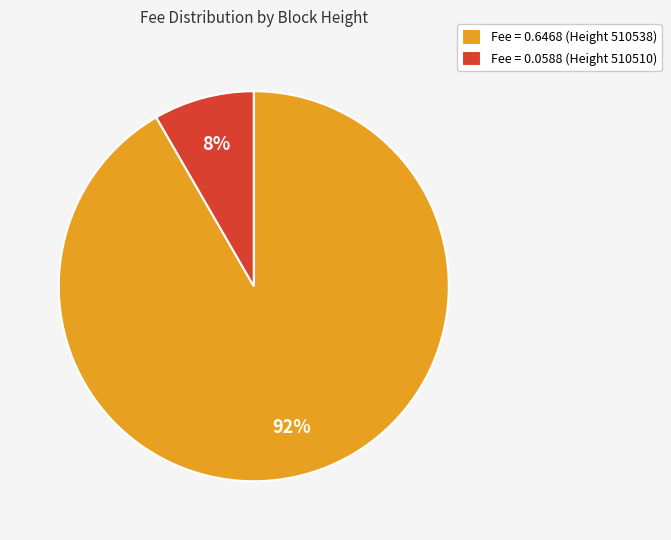

What is the smallest slice in the pie chart?

Fee = 0.0588 (Height 510510)